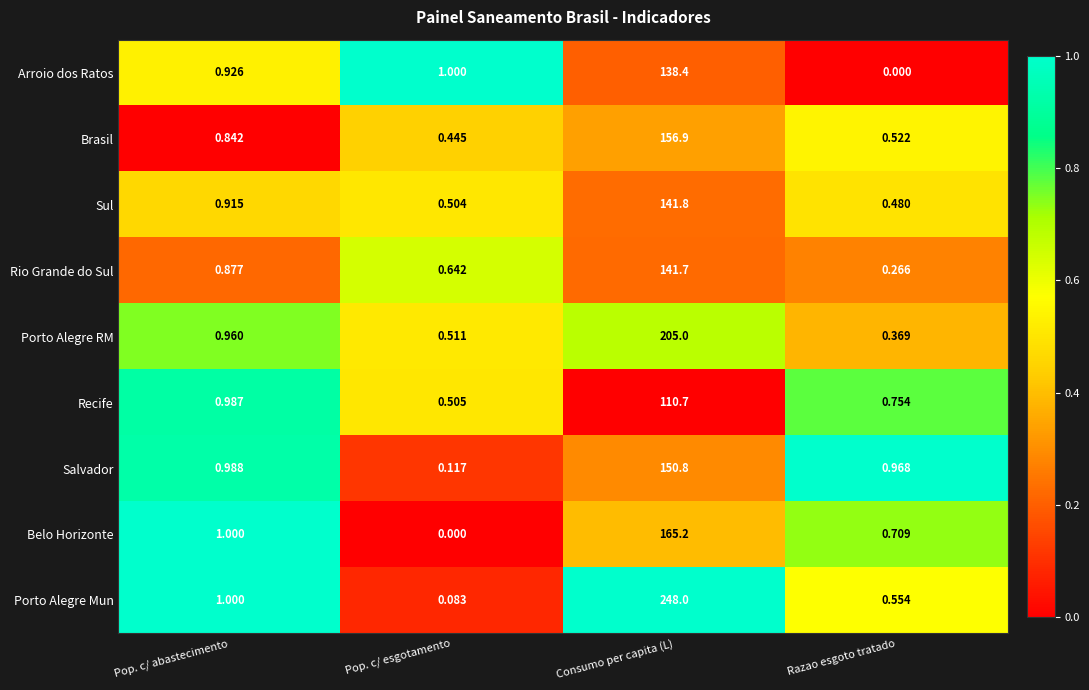

Which series has the widest spread of values?

Porto Alegre Mun